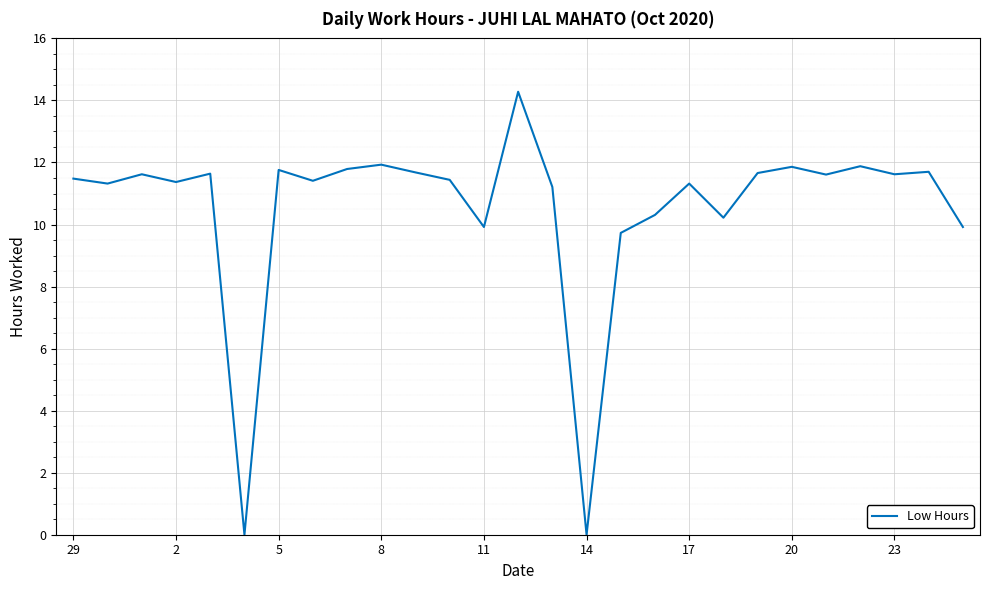

What is the greatest value displayed?

14.3